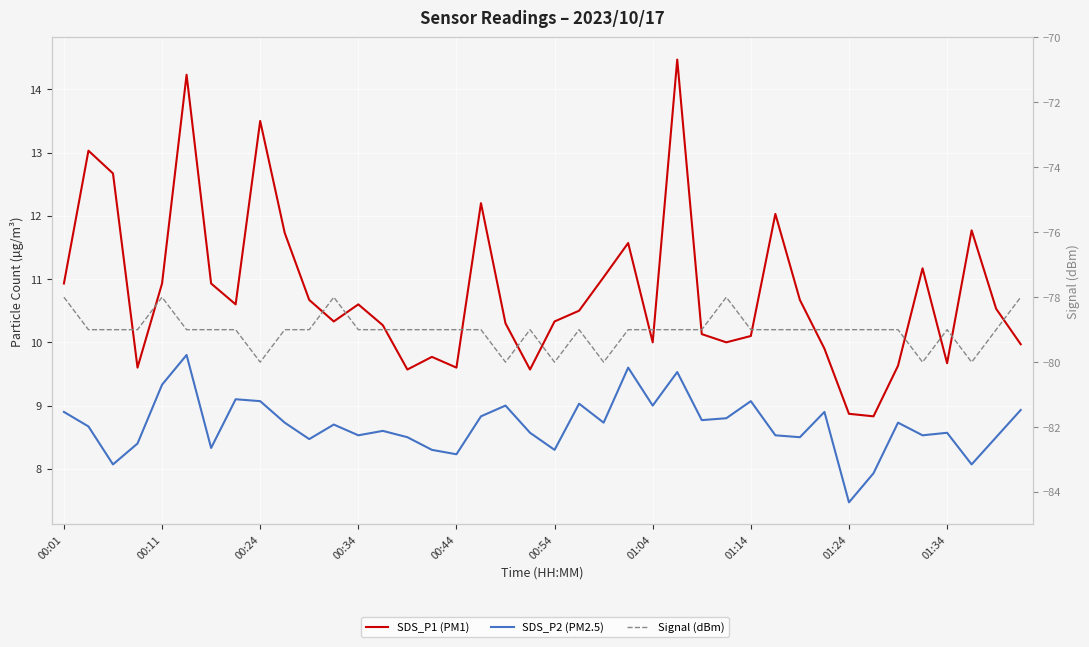

What is the value of the SDS_P1 (PM1) point at the 15th from the left?

9.6